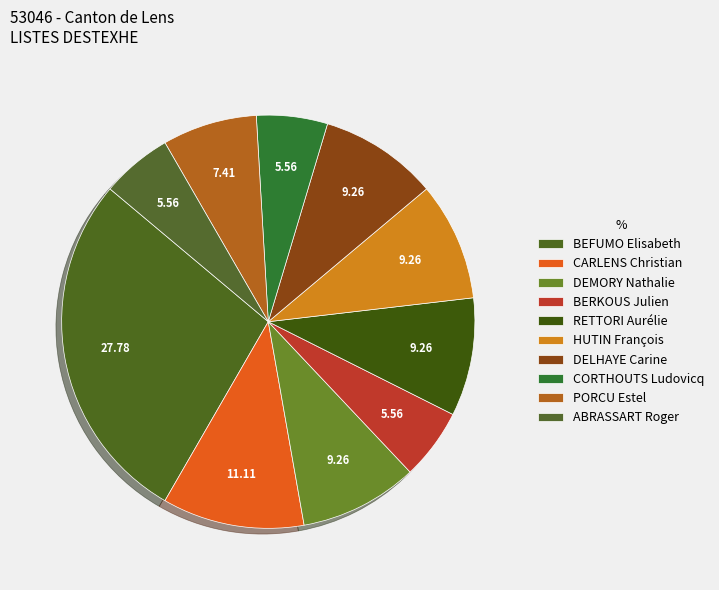

Is the sum of PORCU Estel and HUTIN François greater than half?

No